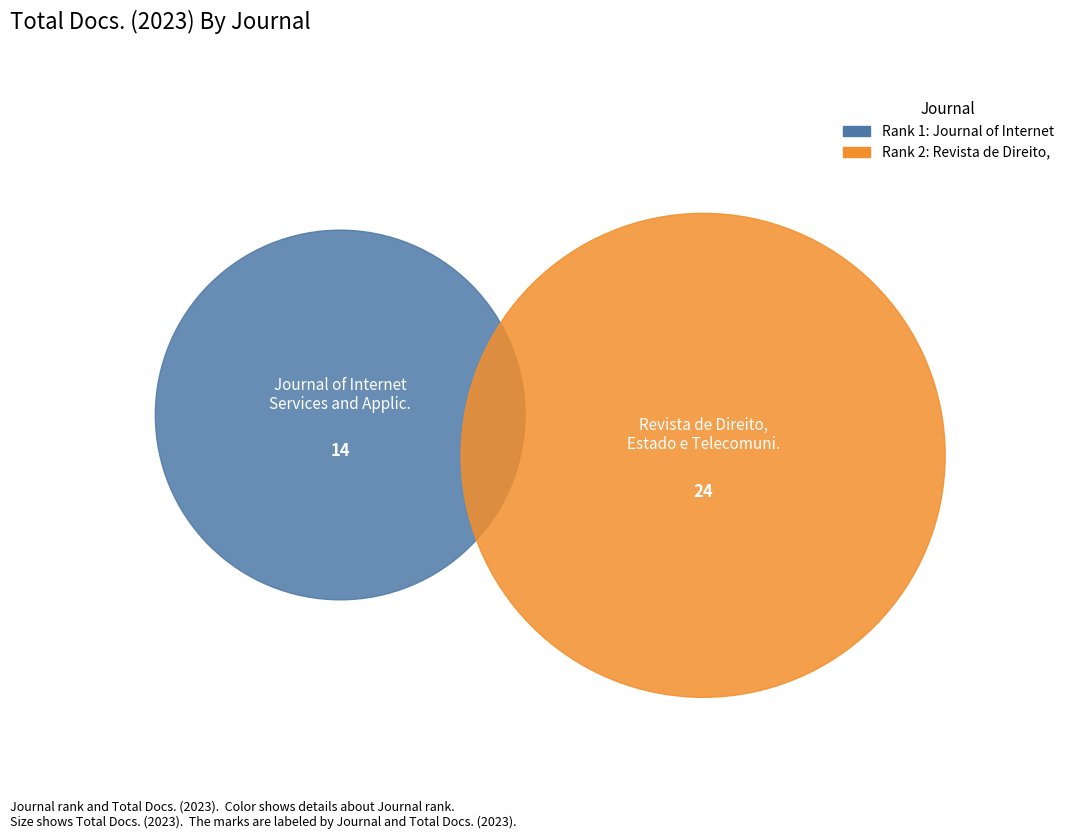

To the nearest percent, what percentage of the pie is Journal of Internet Services and Applications?

37%